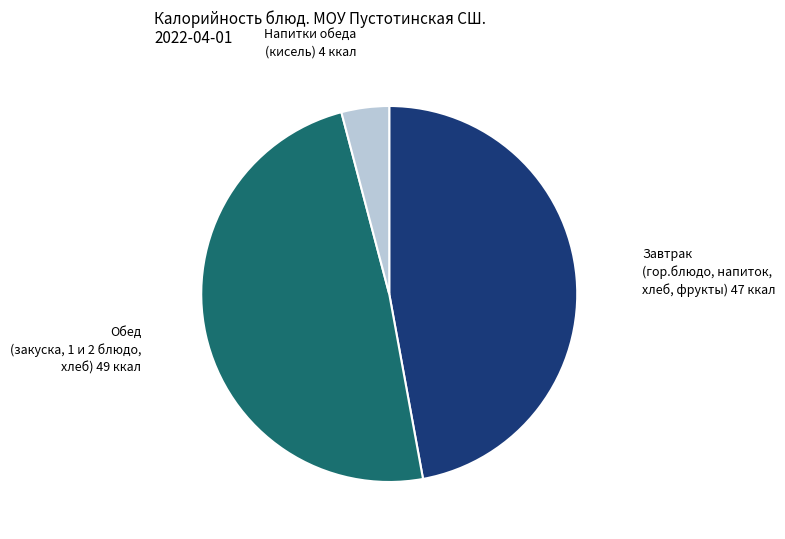

Count the number of slices in the pie.

3